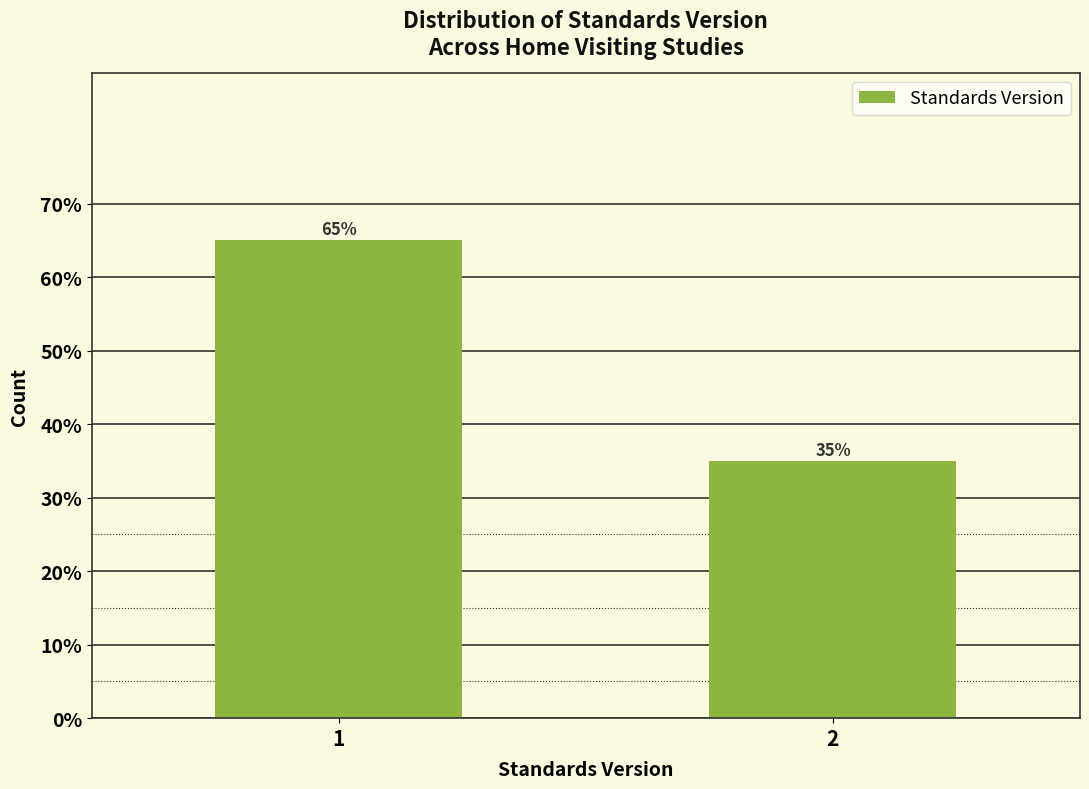

Reading right to left, extract all data points from this chart.

35	65